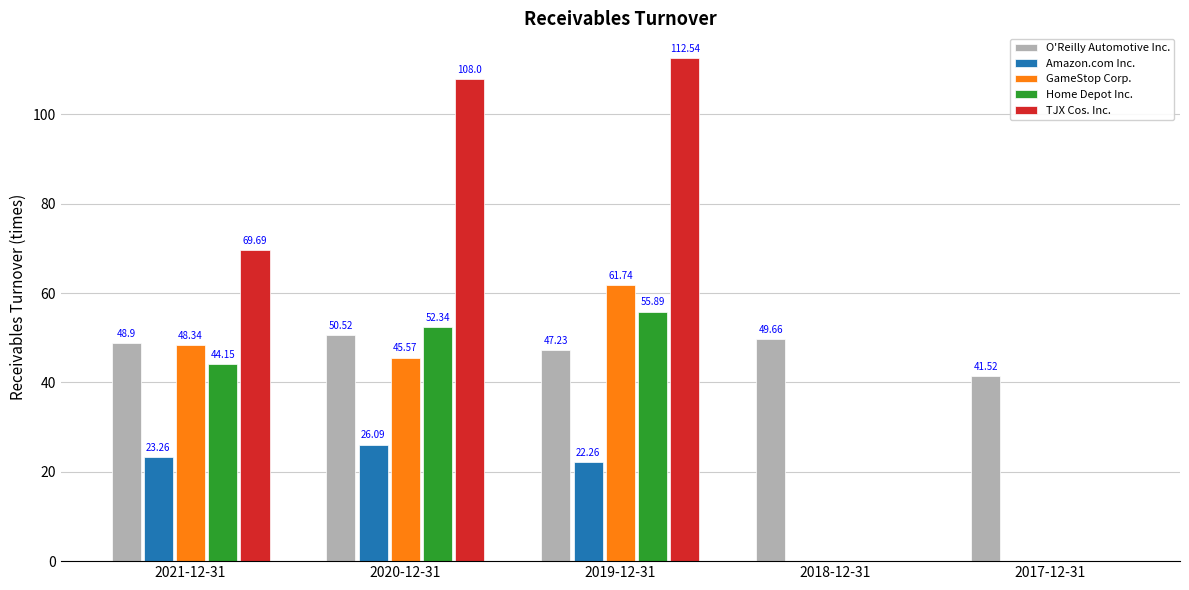

Which series has the largest range (max minus min)?

TJX Cos. Inc.